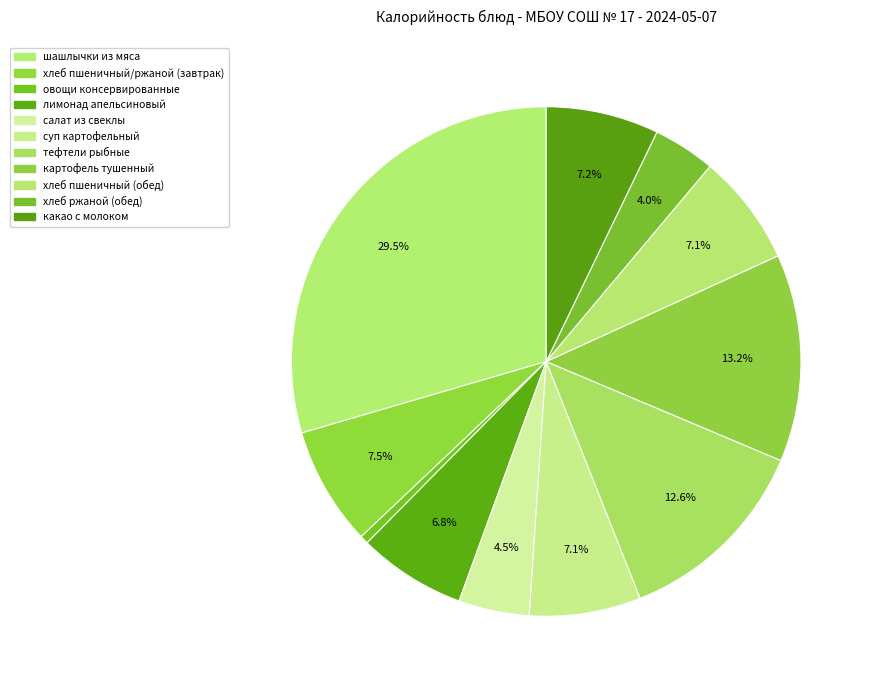

What percentage do суп картофельный and тефтели рыбные together represent?

19.7%